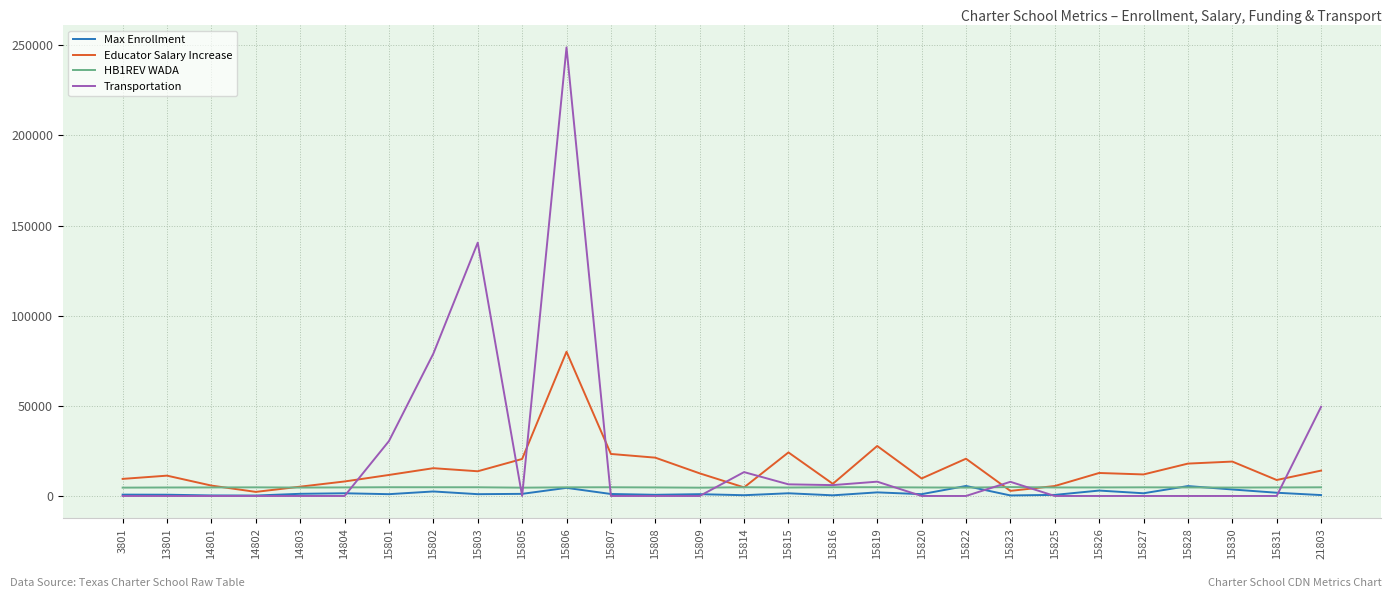

Is the value of Educator Salary Increase at 15803 greater than the value of HB1REV WADA at 21803?

Yes